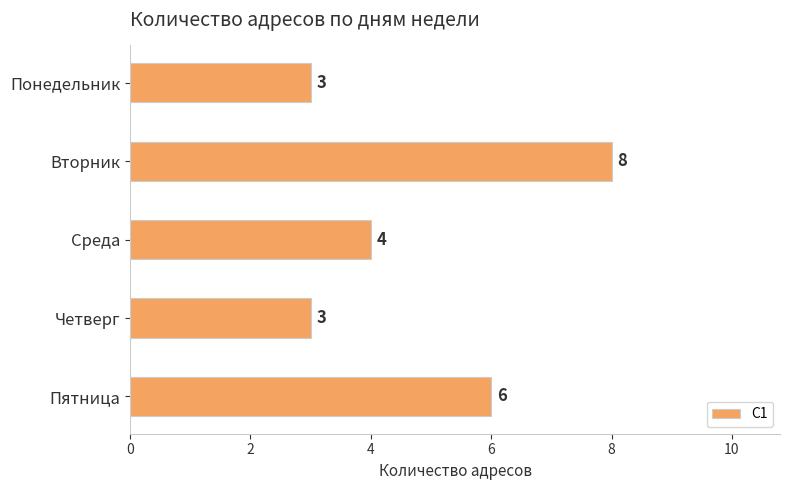

How many data points does each series have?

5